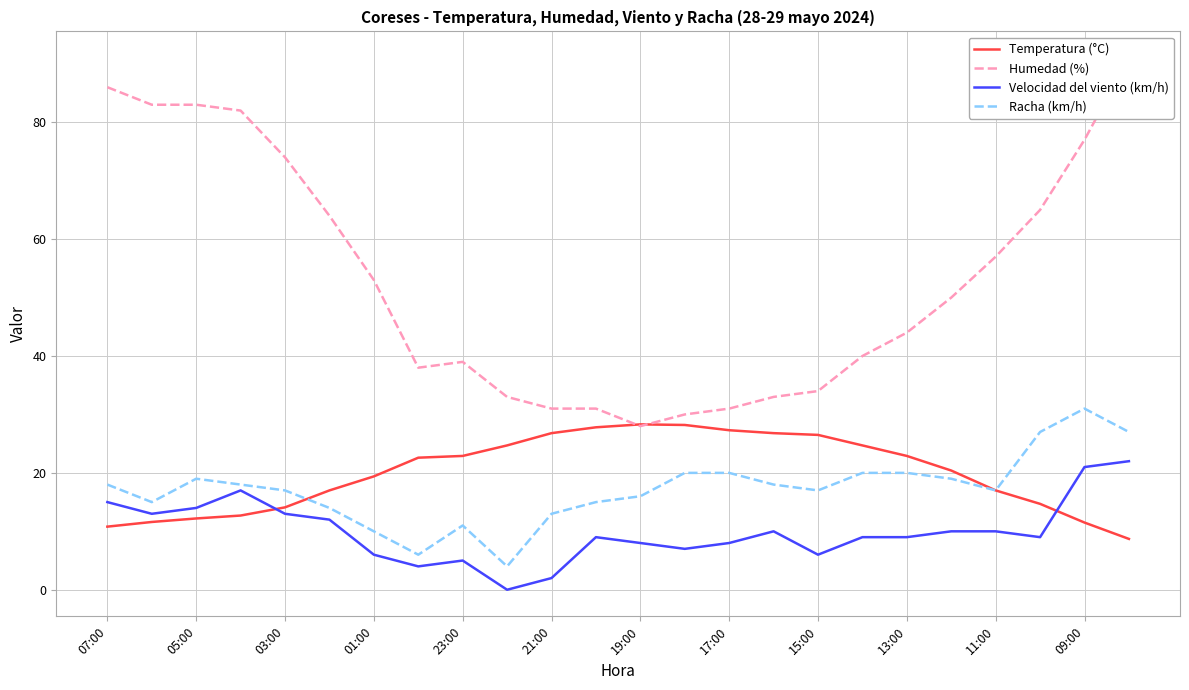

What is the highest value of the Racha (km/h) series?

31.0